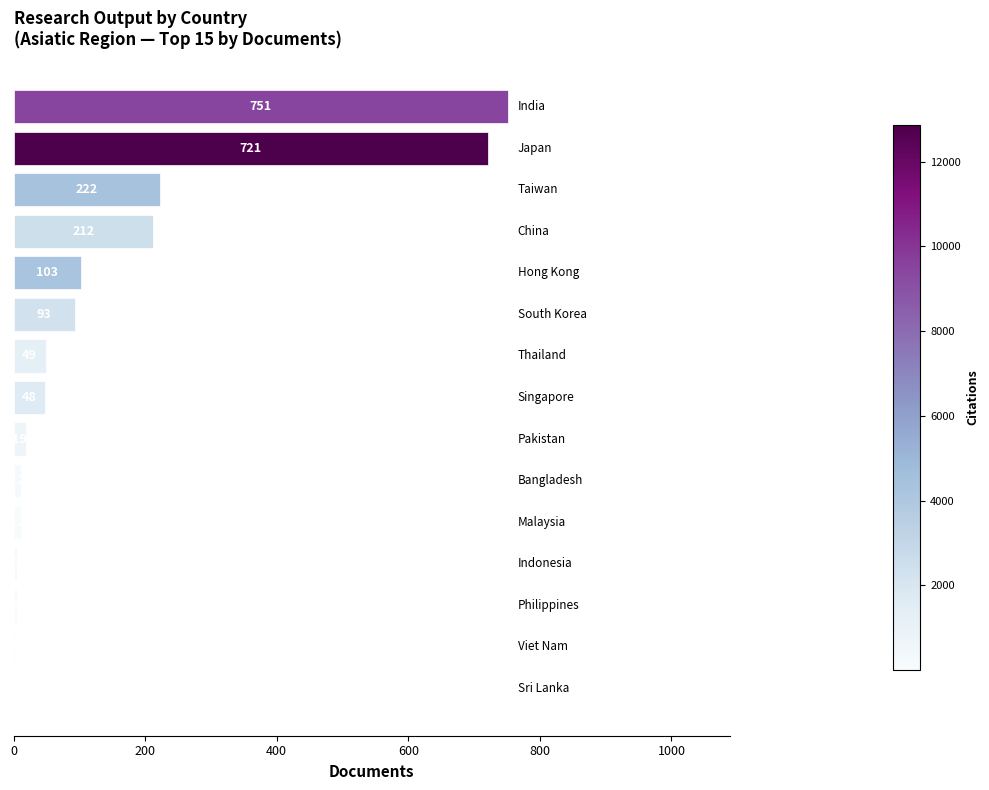

What is the sum of all values?

2257